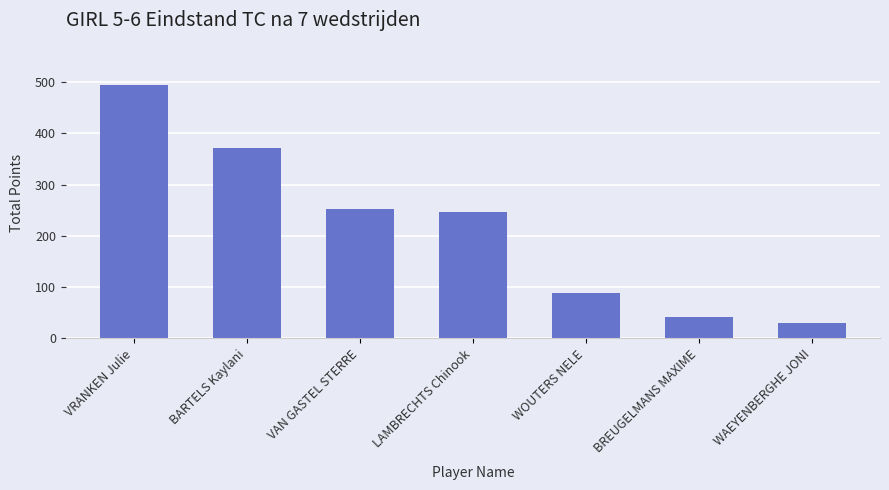

How many data points does each series have?

7